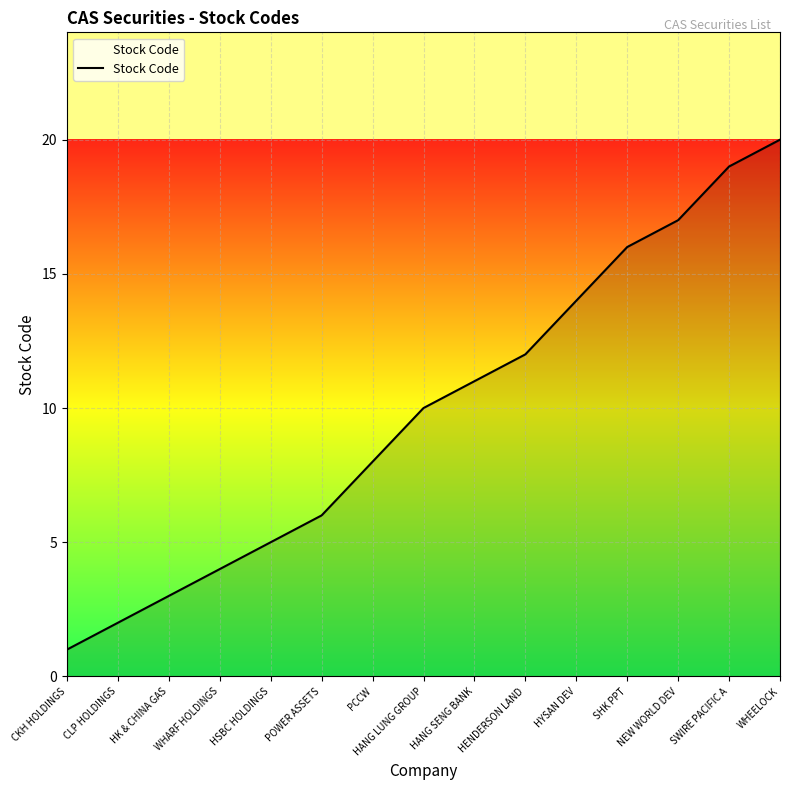

Between PCCW and HANG LUNG GROUP, which is larger?

HANG LUNG GROUP